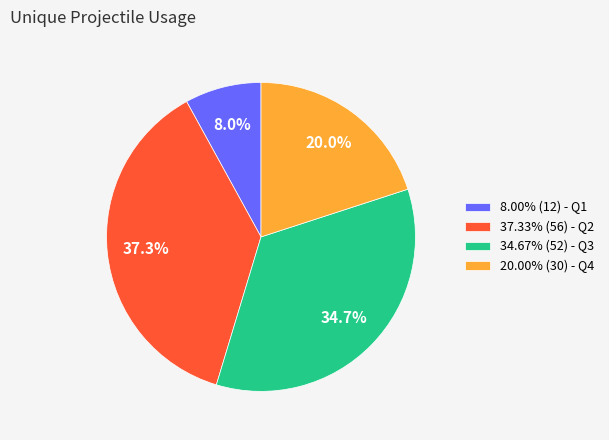

What percentage do 20.00% (30) - Q4 and 37.33% (56) - Q2 together represent?

57.3%